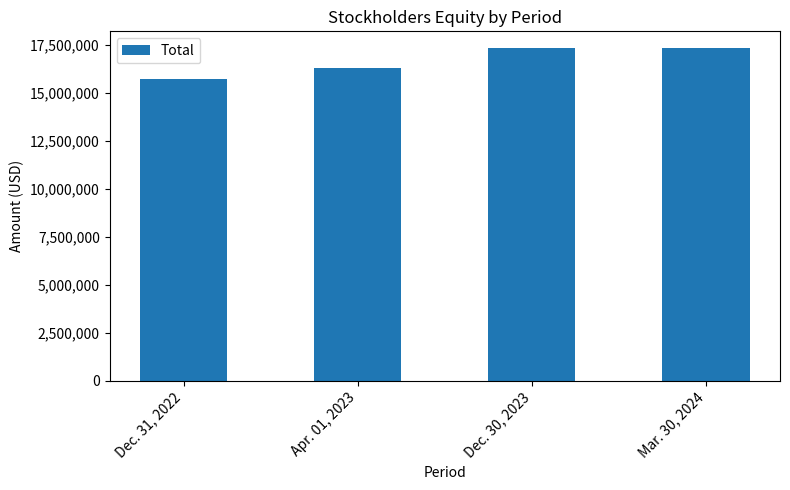

What is the sum of the values at Apr. 01, 2023 and Dec. 31, 2022?

32010169